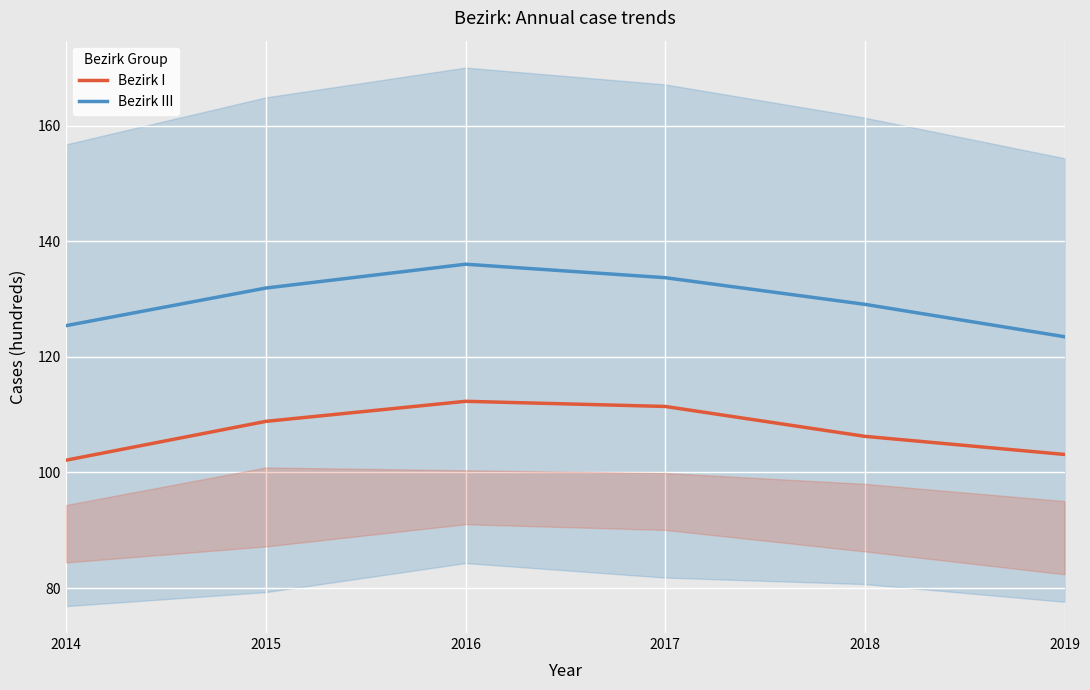

List the labels in order of Bezirk I value, smallest first.

2014, 2019, 2018, 2015, 2017, 2016